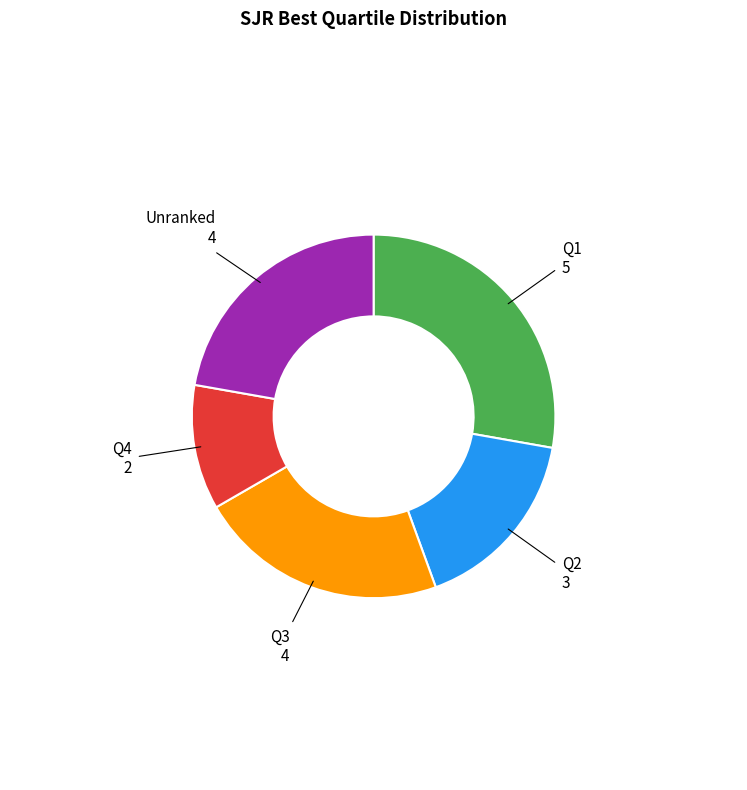

Is there any slice that represents more than half of the pie?

No